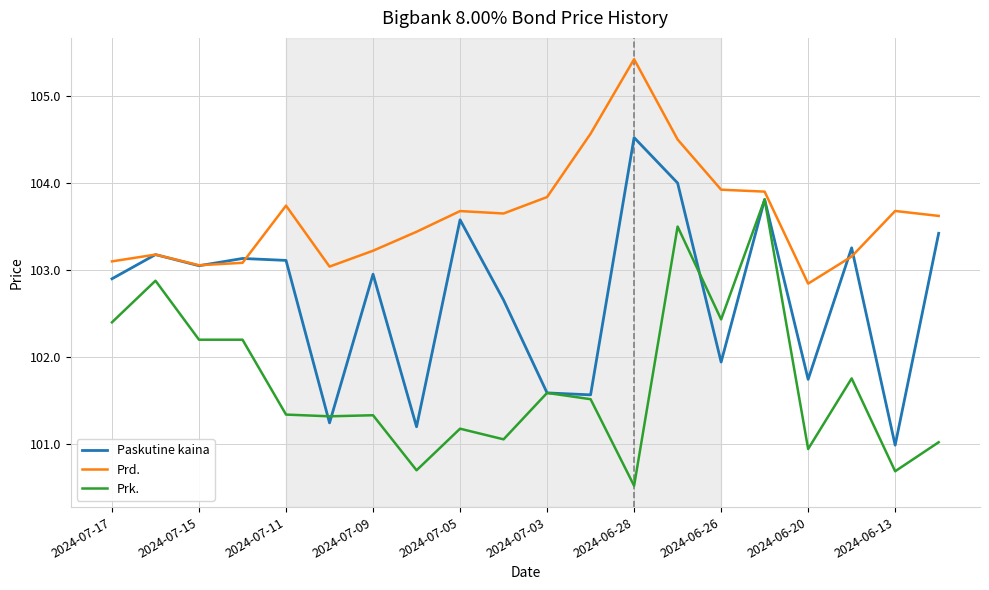

What is the maximum value shown in the chart?

105.4